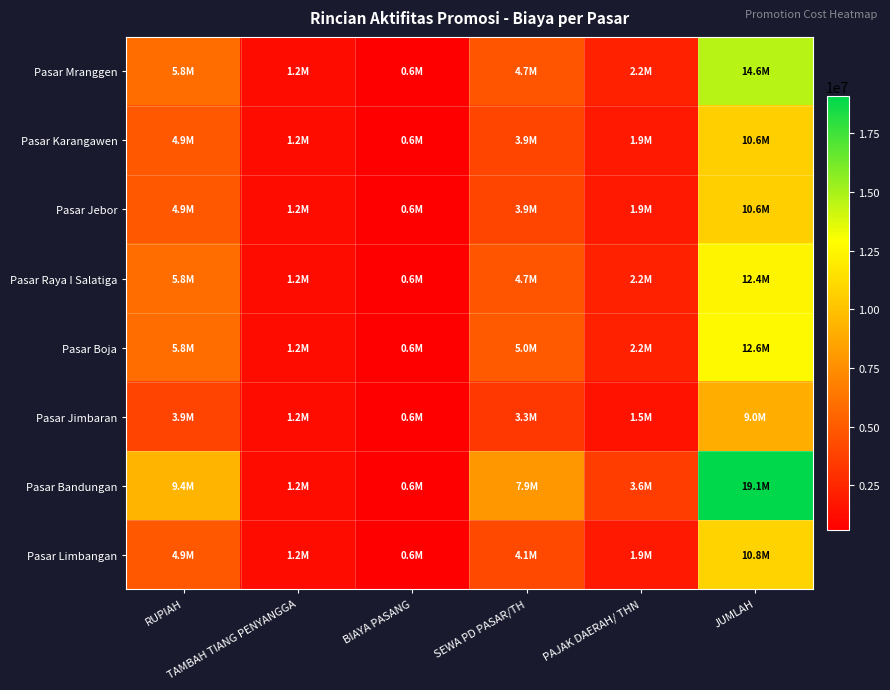

Rank the series by their maximum value, from highest to lowest.

Pasar Bandungan, Pasar Mranggen, Pasar Boja, Pasar Raya I Salatiga, Pasar Limbangan, Pasar Karangawen, Pasar Jebor, Pasar Jimbaran